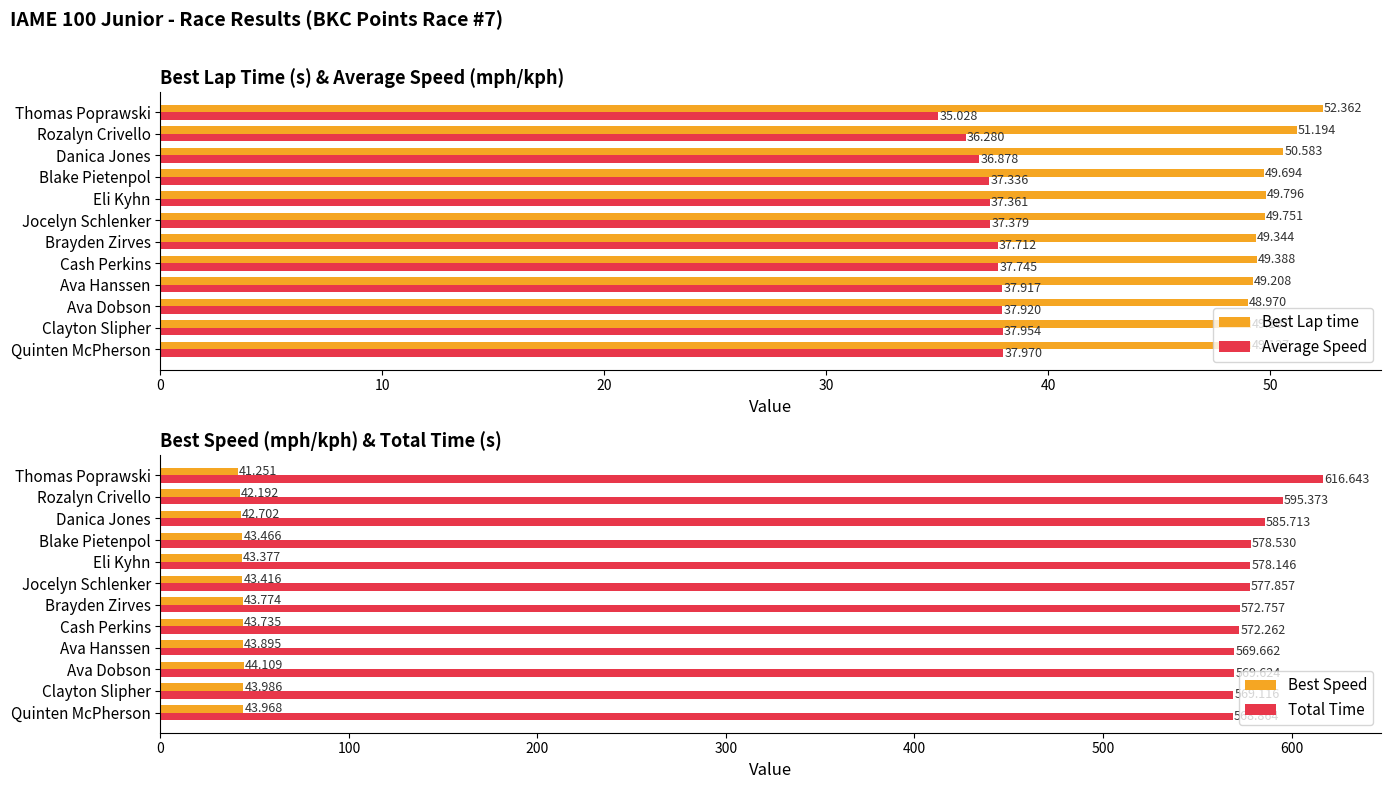

Rank the categories by Best Lap time value from highest to lowest.

Thomas Poprawski, Rozalyn Crivello, Danica Jones, Eli Kyhn, Jocelyn Schlenker, Blake Pietenpol, Cash Perkins, Brayden Zirves, Ava Hanssen, Quinten McPherson, Clayton Slipher, Ava Dobson